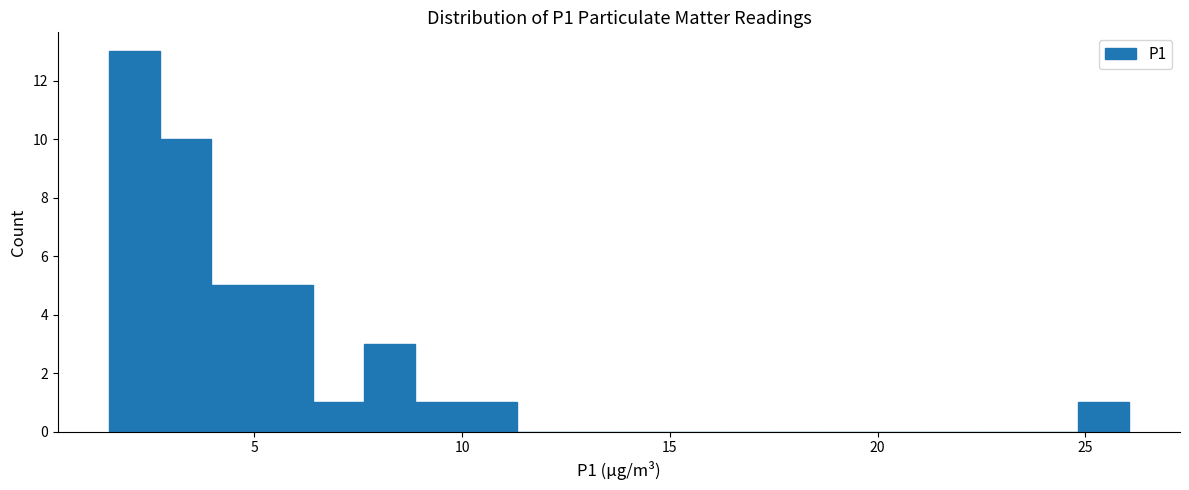

Read against the x-axis, roughly where is the centre of the tallest bar?

2.0